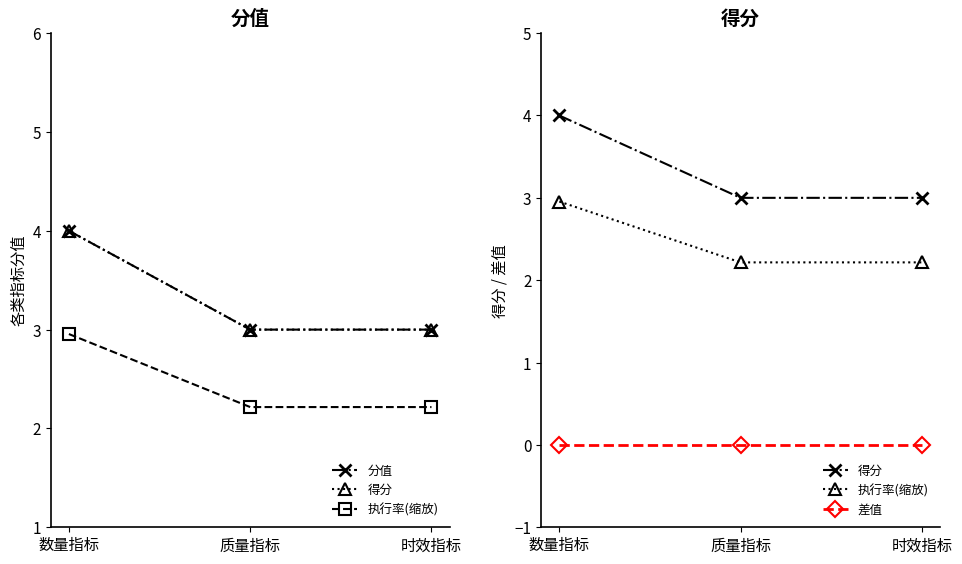

Which category has the lowest value in the 执行率(缩放) series?

质量指标